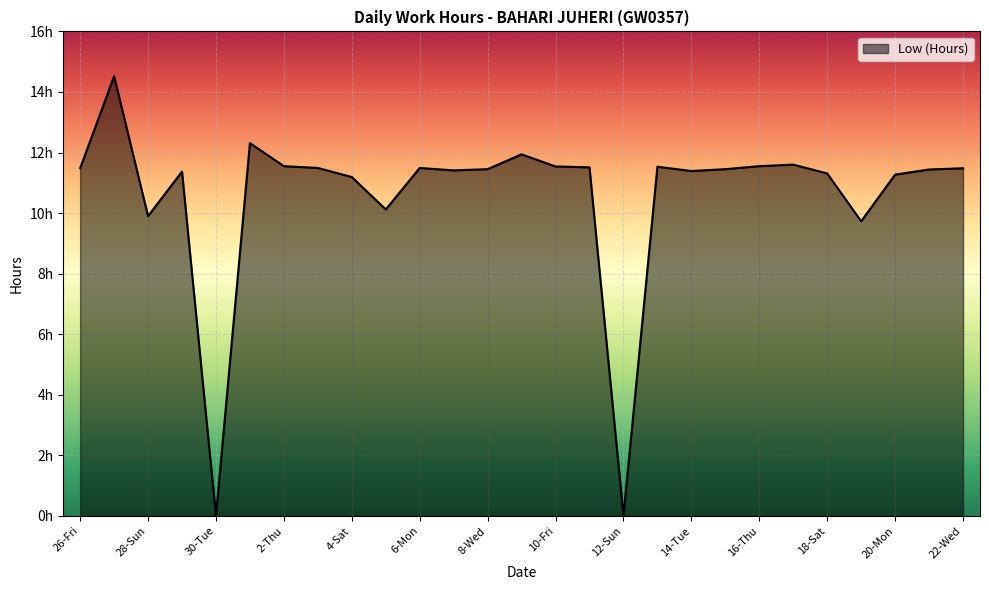

List the labels in order of value, smallest first.

30-Tue, 12-Sun, 19-Sun, 28-Sun, 5-Sun, 4-Sat, 20-Mon, 18-Sat, 29-Mon, 14-Tue, 7-Tue, 21-Tue, 8-Wed, 15-Wed, 26-Fri, 22-Wed, 3-Fri, 6-Mon, 11-Sat, 13-Mon, 10-Fri, 2-Thu, 16-Thu, 17-Fri, 9-Thu, 1-Wed, 27-Sat